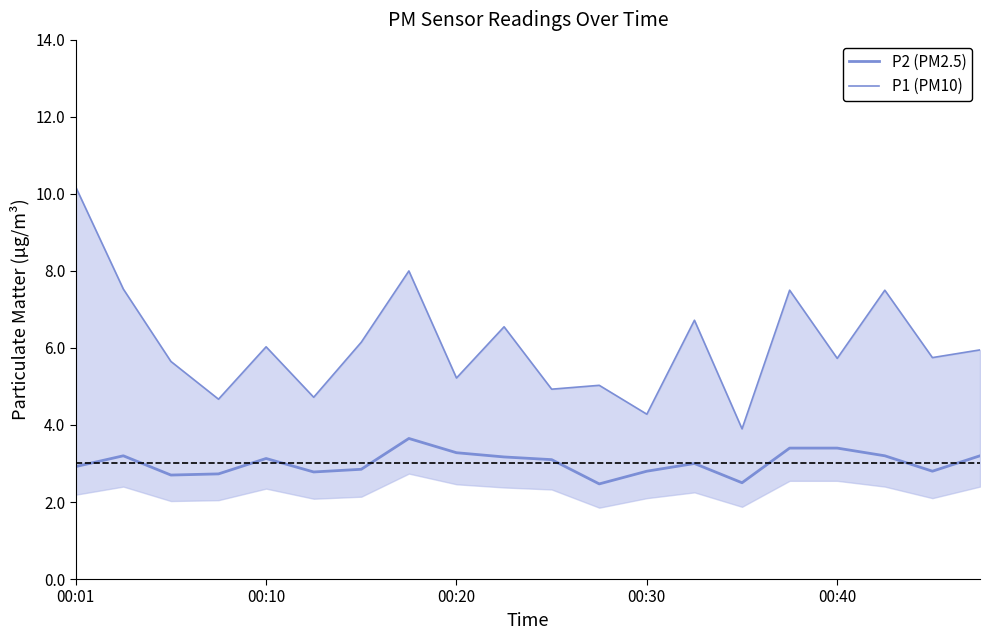

What is the maximum value shown in the chart?

10.2